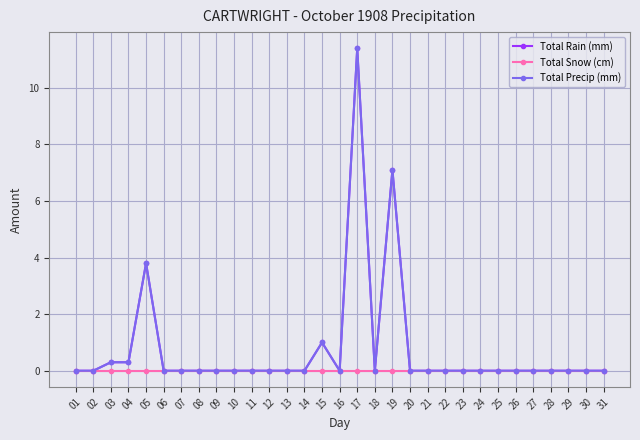

Is this an area chart (filled region under the line)?

No